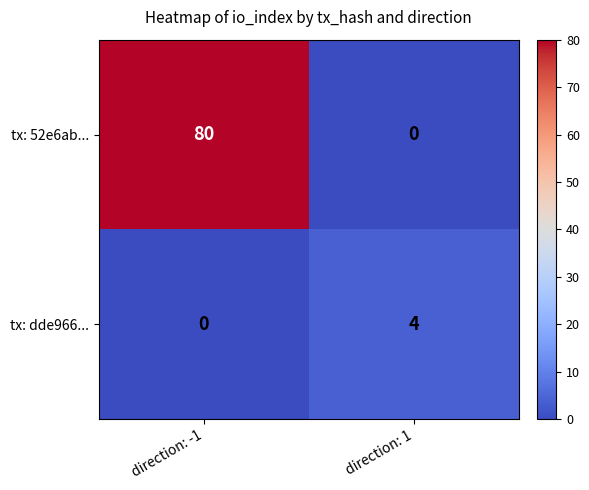

Is the value of tx: 52e6ab... at direction: -1 greater than the value of tx: dde966... at direction: -1?

Yes